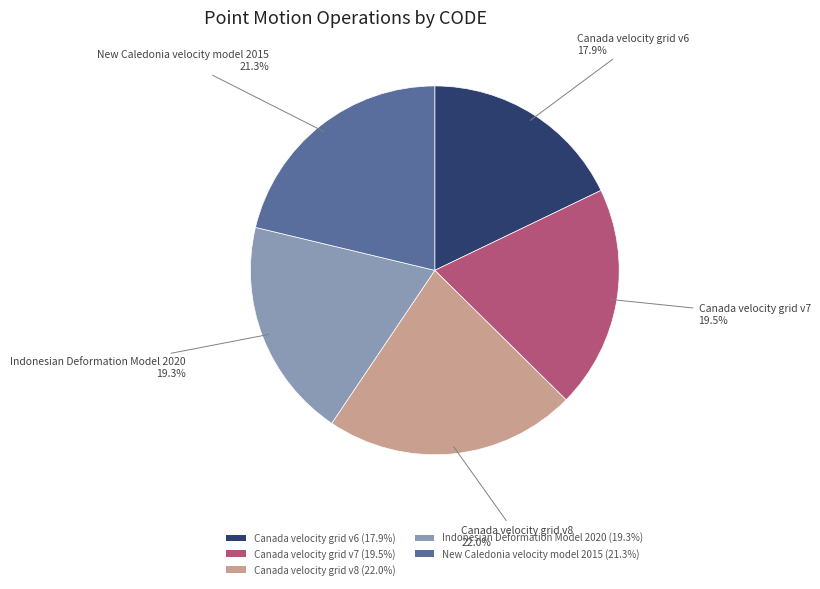

What is the ratio of the value at Canada velocity grid v8 to the value at Canada velocity grid v7?

1.1